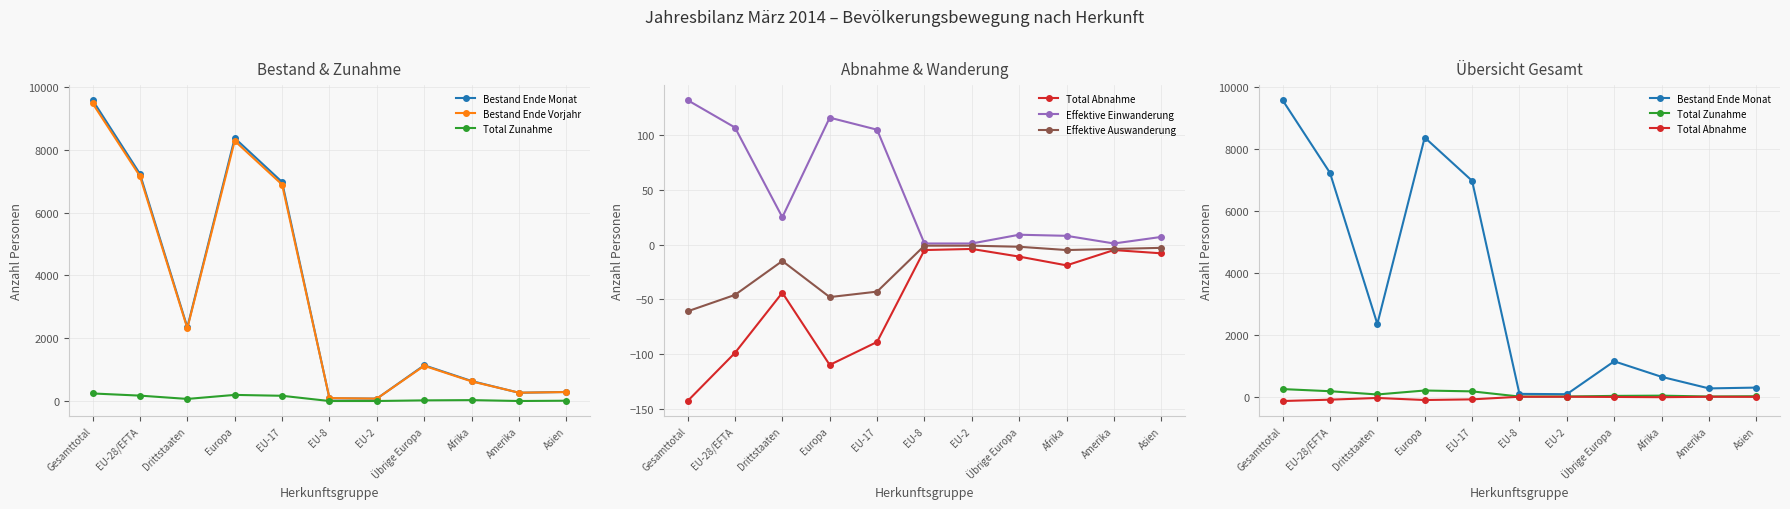

At which label is Effektive Einwanderung closest to 66?

EU-17